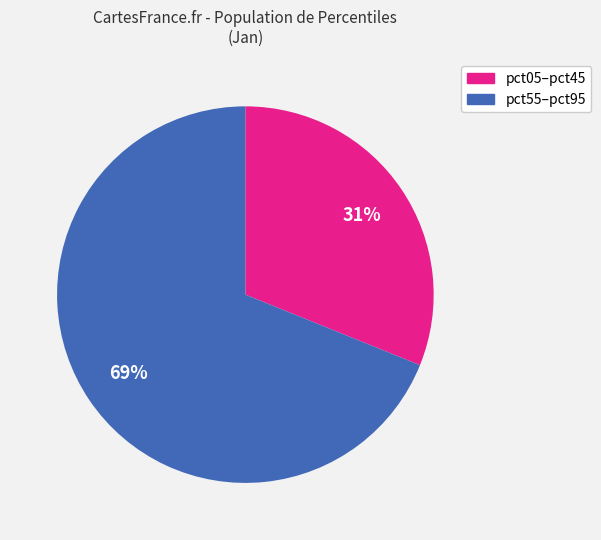

Is there any slice that represents more than half of the pie?

Yes